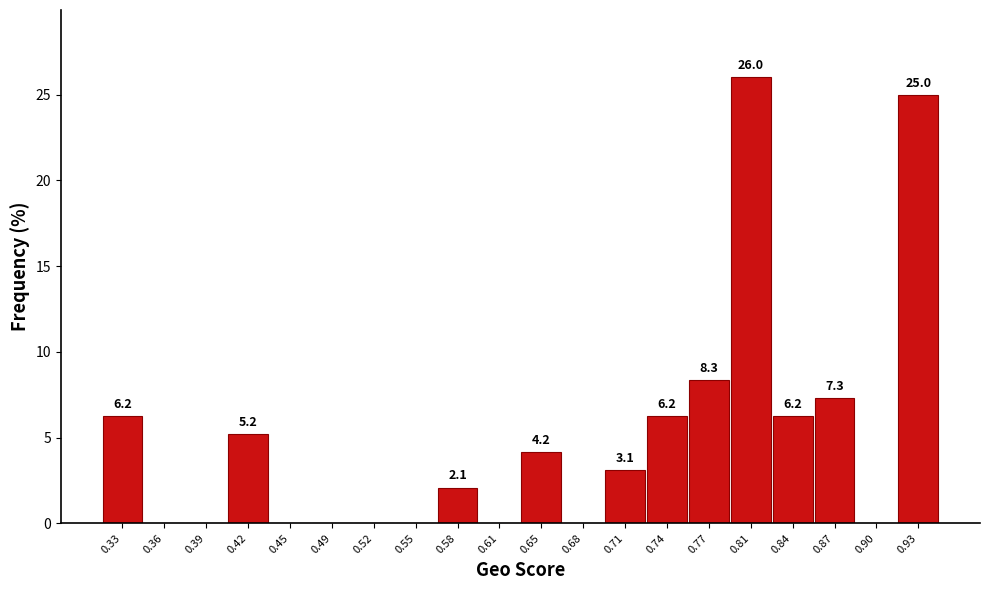

Which range on the x-axis has the tallest bar?

0.790 to 0.822